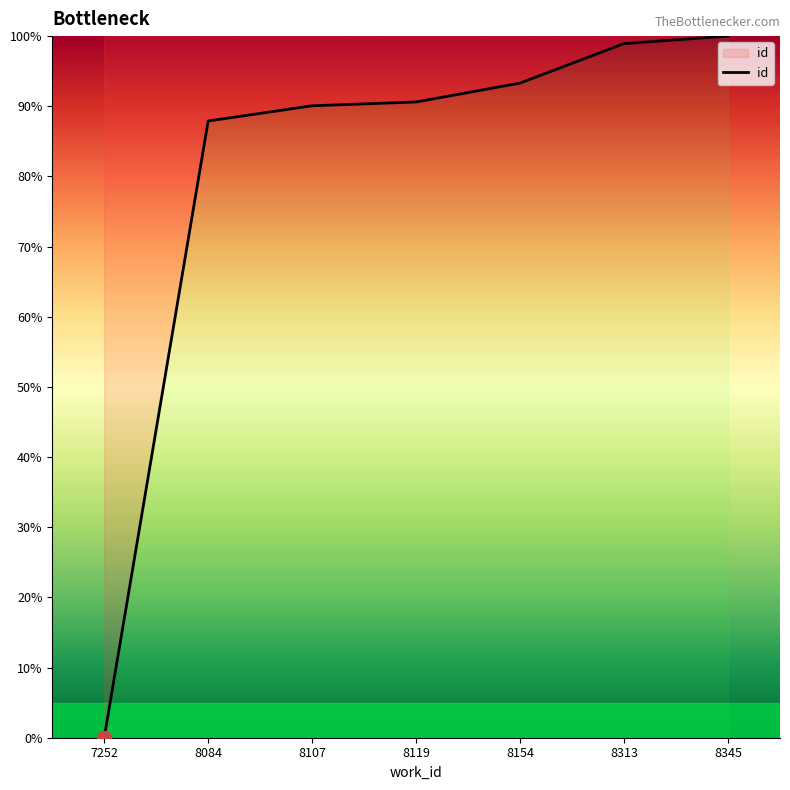

True or false: the data shows 46.1 at 8119.

False